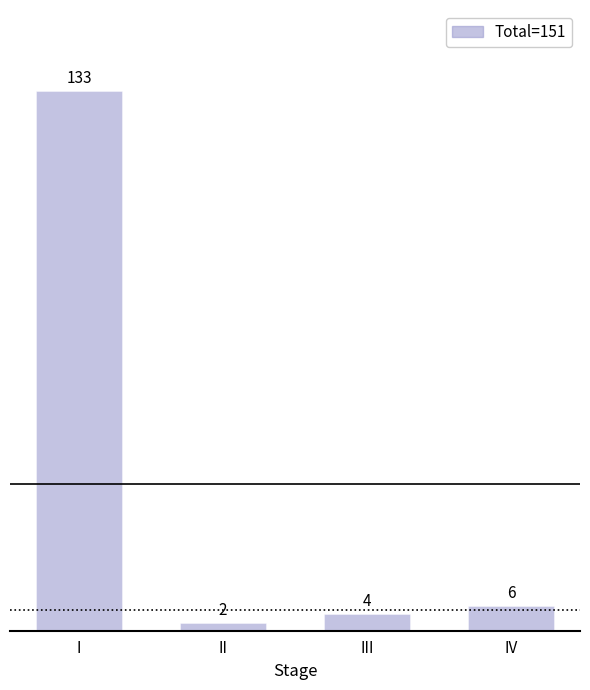

Reading left to right, transcribe all the data shown in this chart.

I=133	II=2	III=4	IV=6